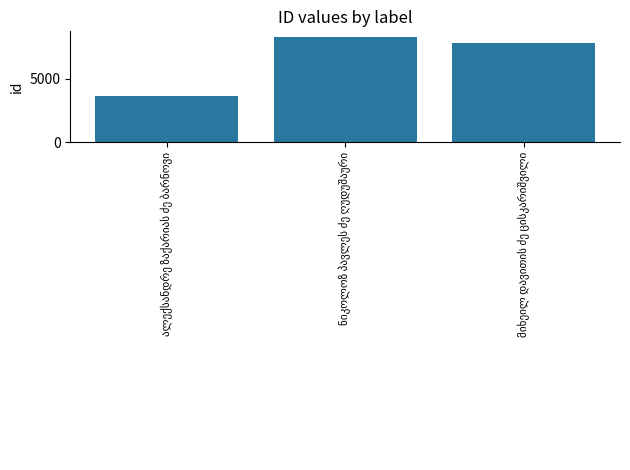

What is the value of the 2nd bar from the left?

8289